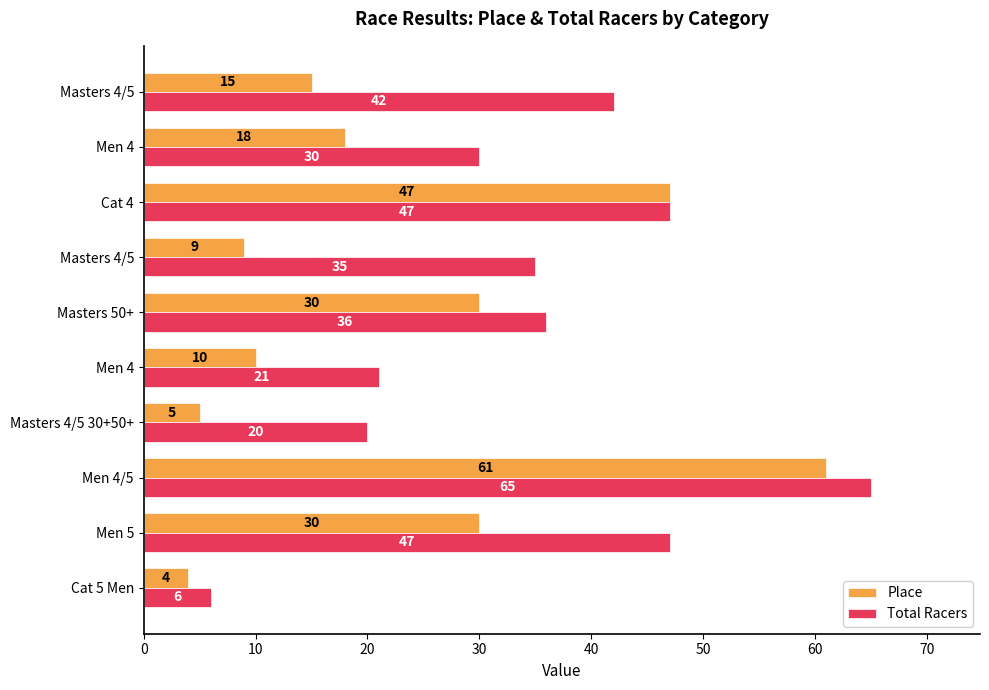

Reading left to right, what are all the values shown in this chart?

Place: 4	30	61	5	10	30	9	47	18	15
Total Racers: 6	47	65	20	21	36	35	47	30	42